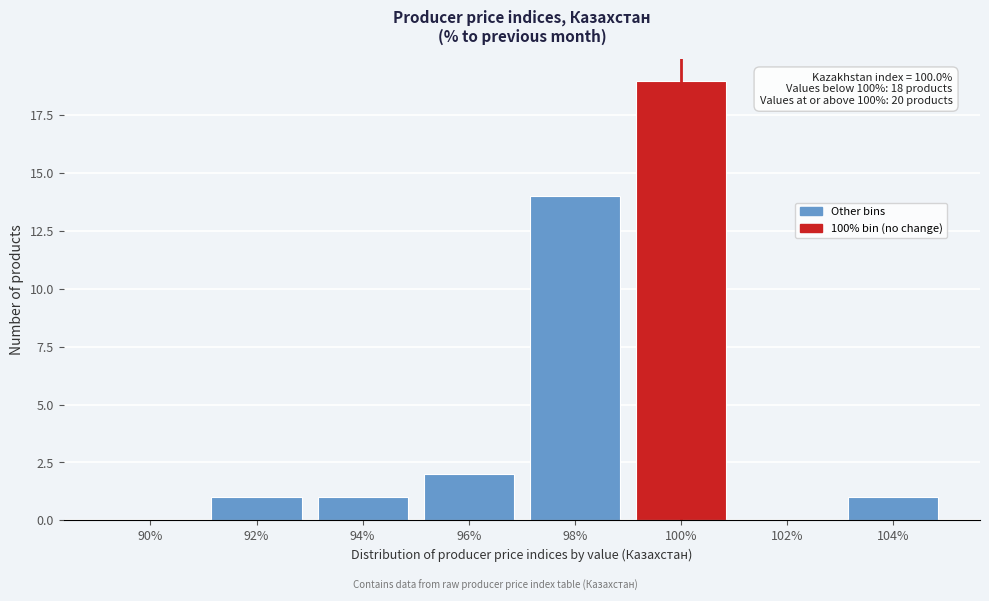

Reading right to left, extract all data points from this chart.

104%=1	102%=0	100%=19	98%=14	96%=2	94%=1	92%=1	90%=0